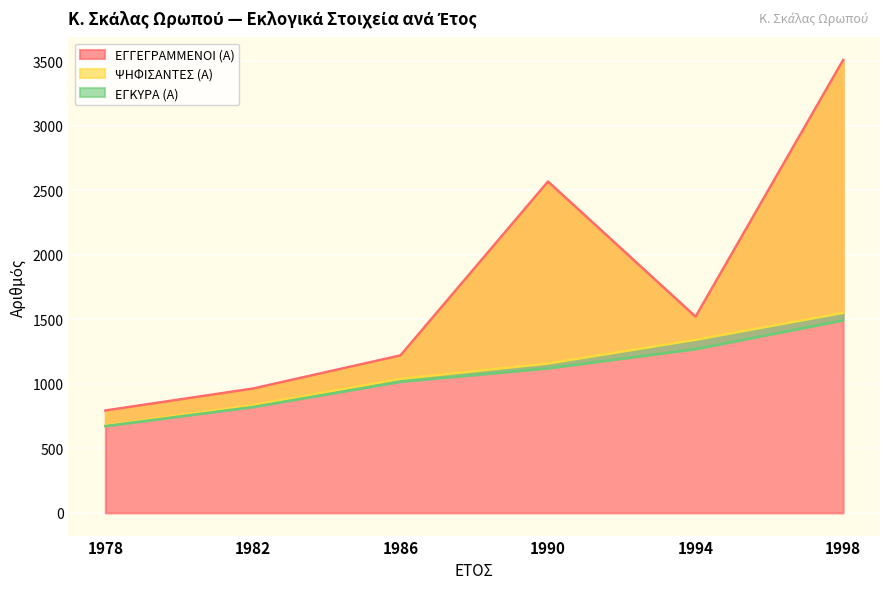

What is the difference between the highest and lowest values at 1994?

251